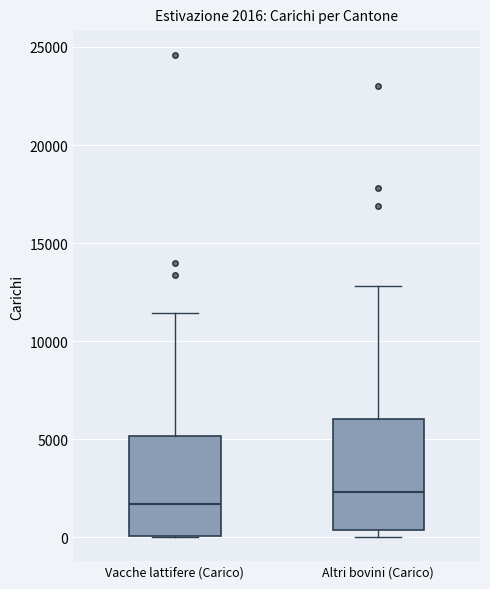

Which box's median line is the lowest?

Vacche lattifere (Carico)